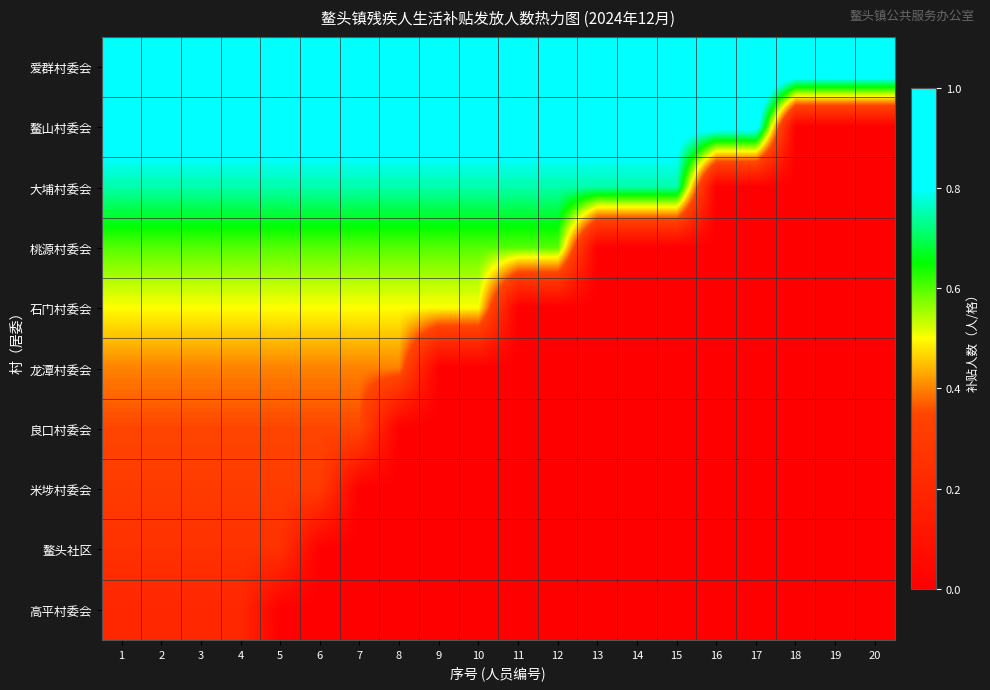

At which category is the sum across all series the highest?

1